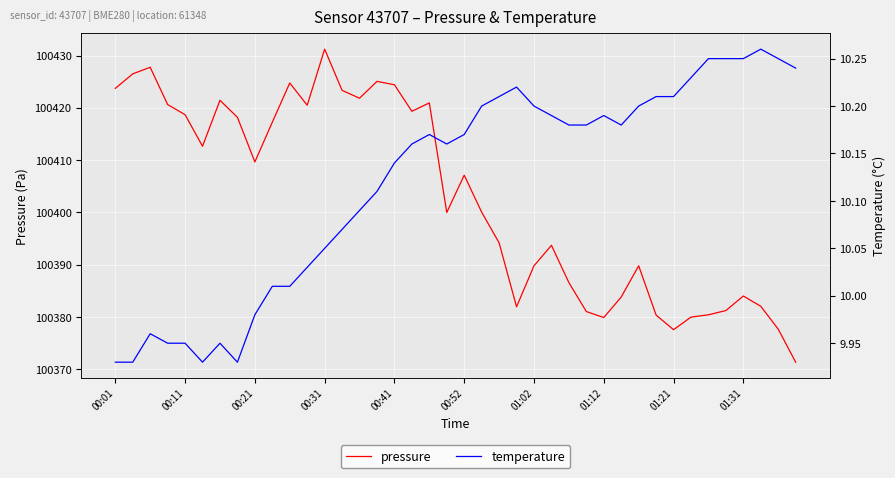

At how many categories does at least one series exceed 42879?

40